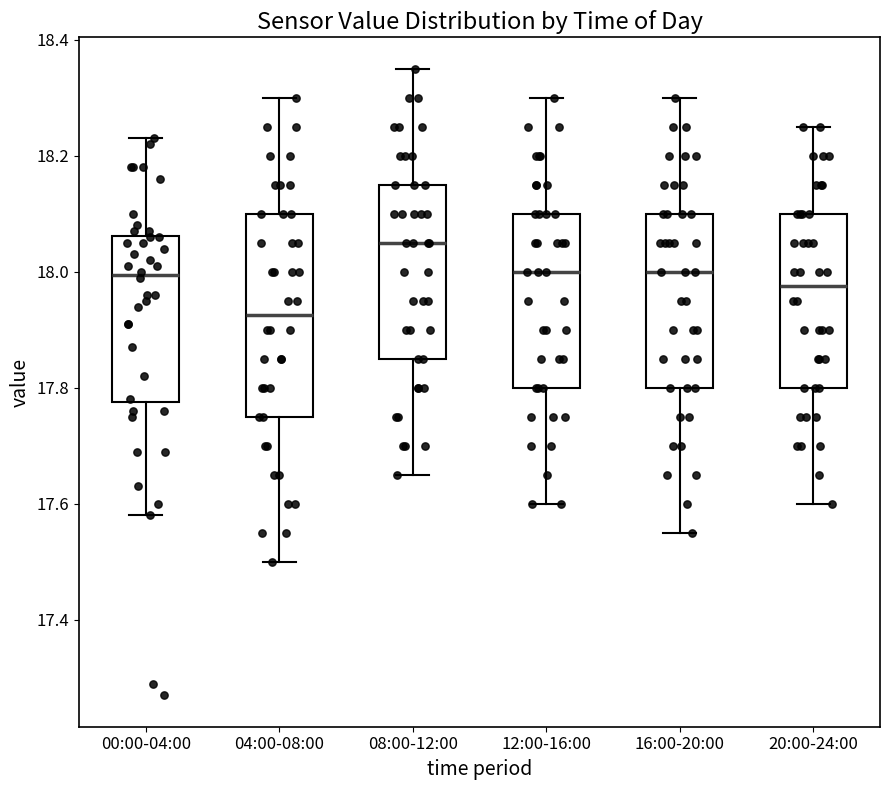

Which box is the tallest, from its lower edge to its upper edge?

04:00-08:00